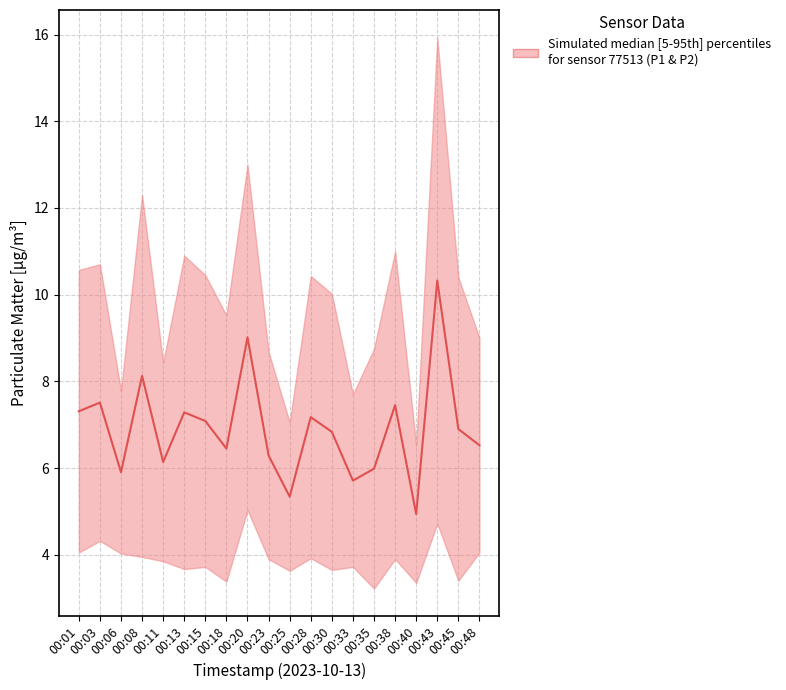

What is the minimum value shown in the chart?

4.9